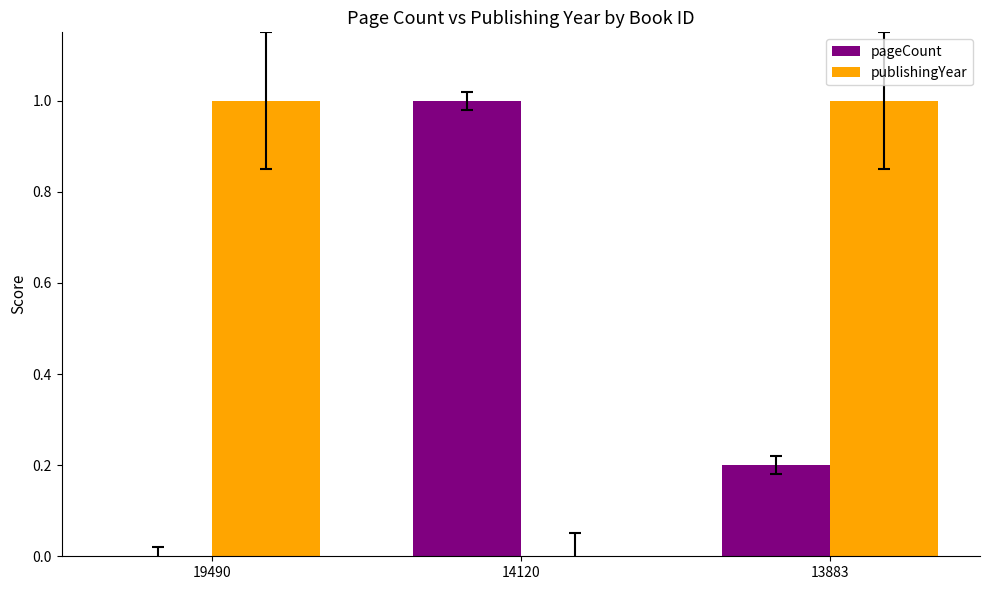

The value of pageCount at 14120 is 0.3. True or false?

False